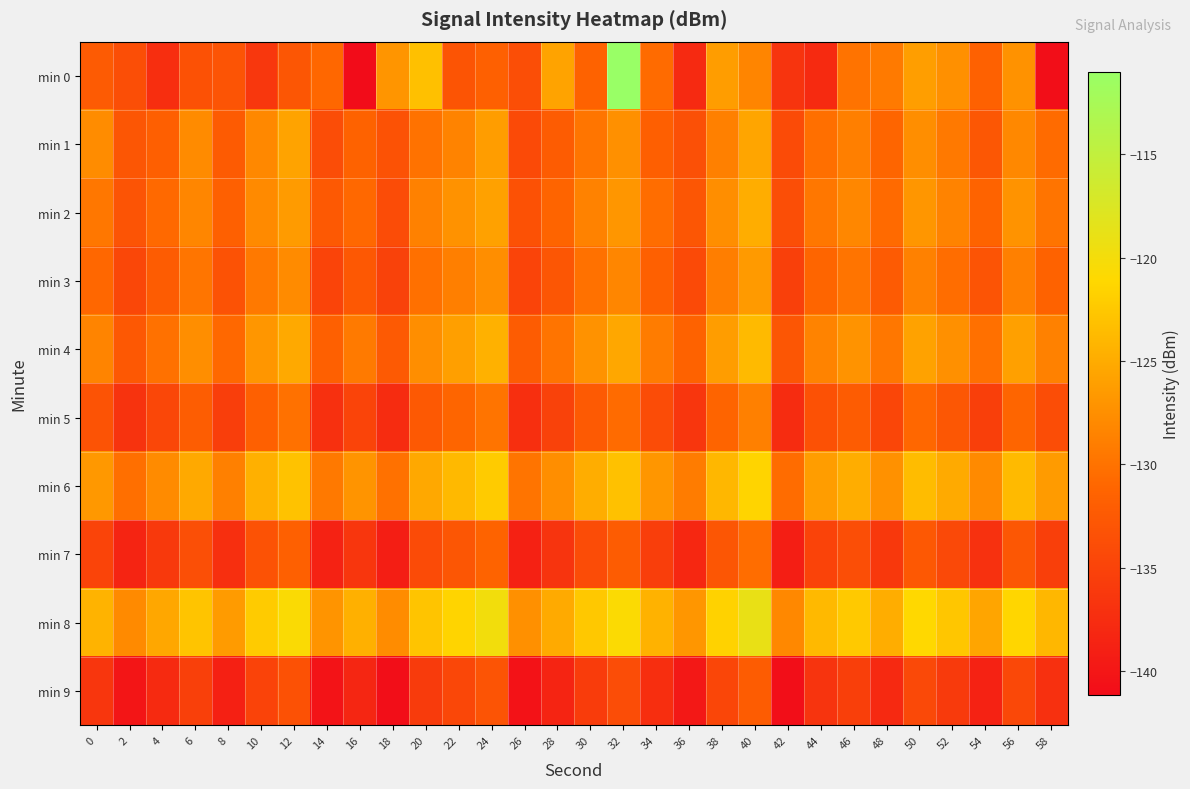

List the series in order of their peak value, highest first.

min 0, min 8, min 6, min 4, min 2, min 1, min 3, min 5, min 7, min 9